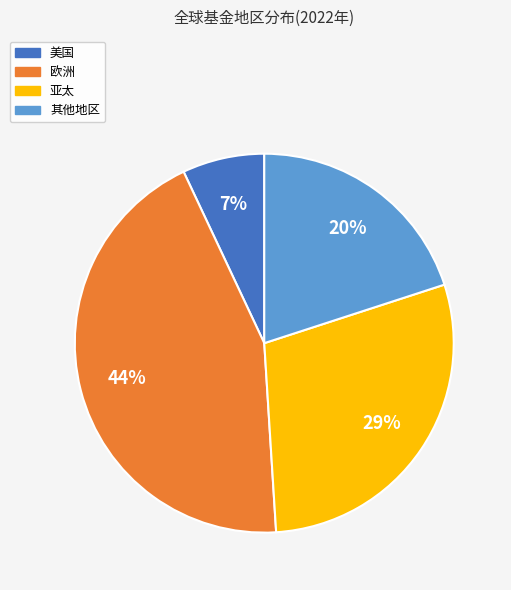

Rank the categories by value from highest to lowest.

欧洲, 亚太, 其他地区, 美国